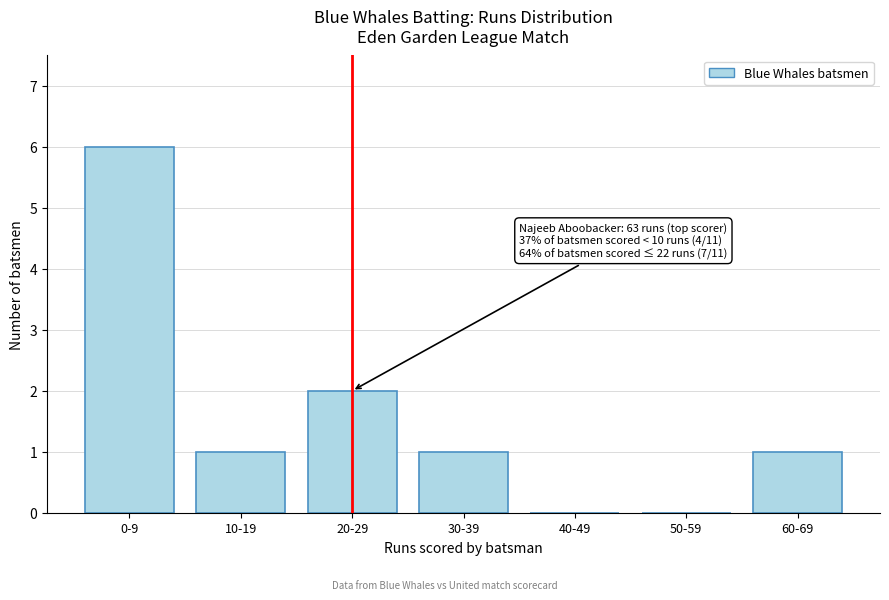

Reading right to left, list all the values displayed in this chart.

60-69=1	50-59=0	40-49=0	30-39=1	20-29=2	10-19=1	0-9=6